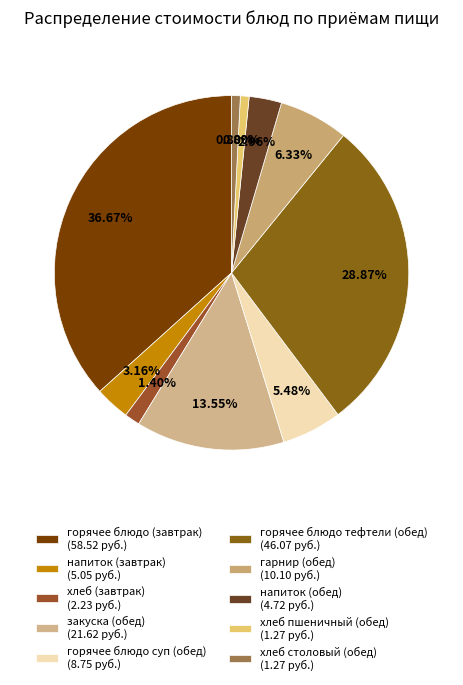

Which category has the biggest portion of the pie?

горячее блюдо (завтрак)